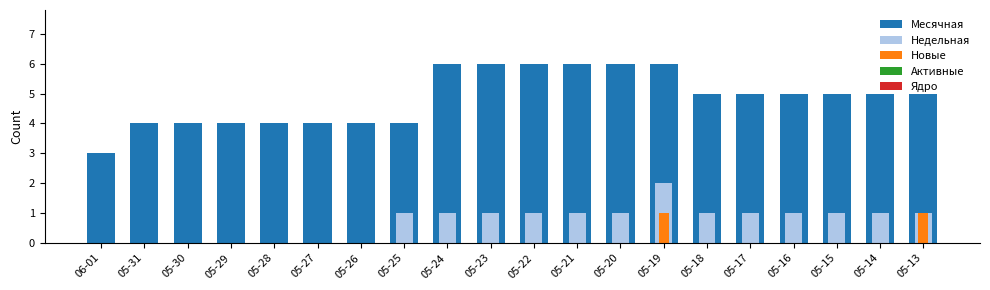

Which label corresponds to the largest value in the chart?

05-24